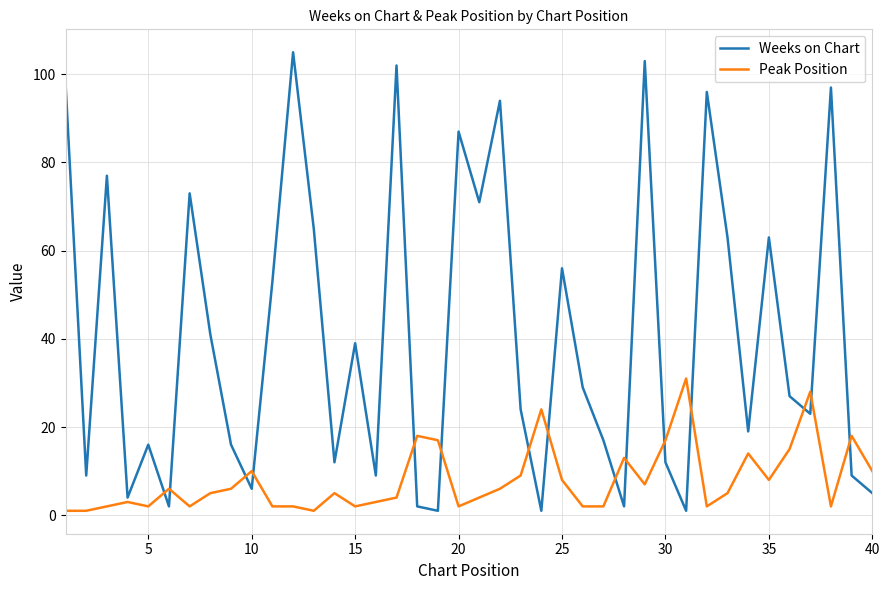

Does the chart have visible grid lines?

Yes